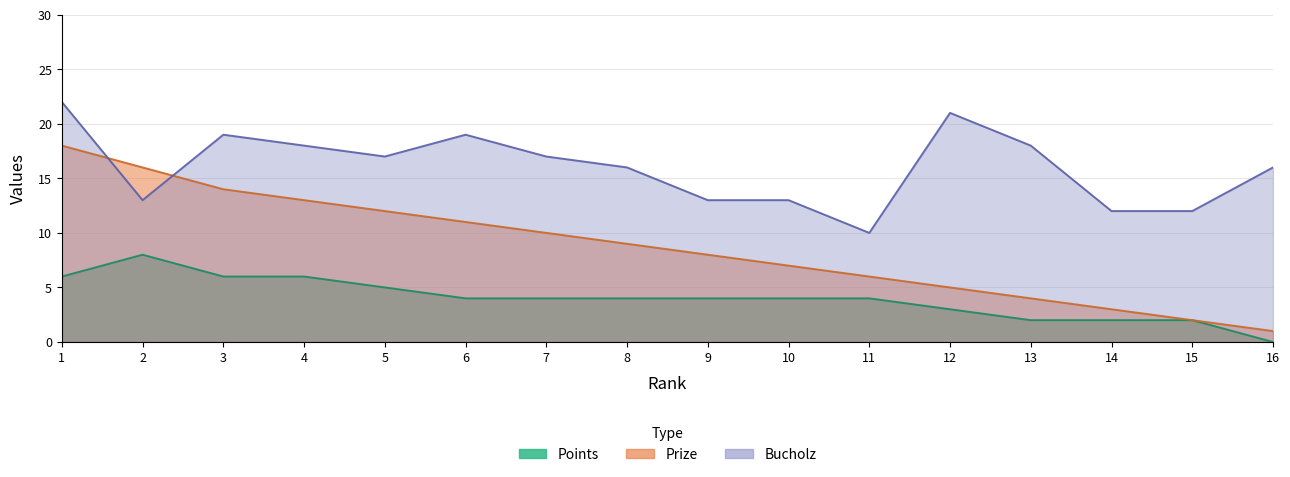

Which category has the lowest value across all series?

16